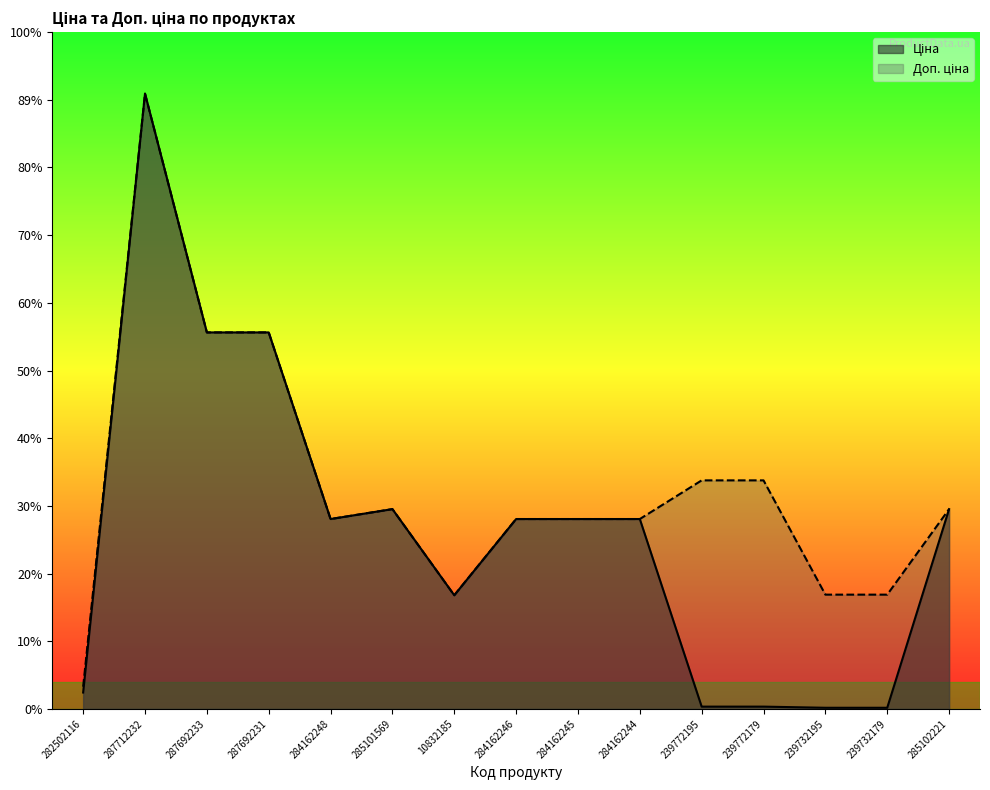

What are all the series names shown in the legend?

Ціна, Доп. ціна